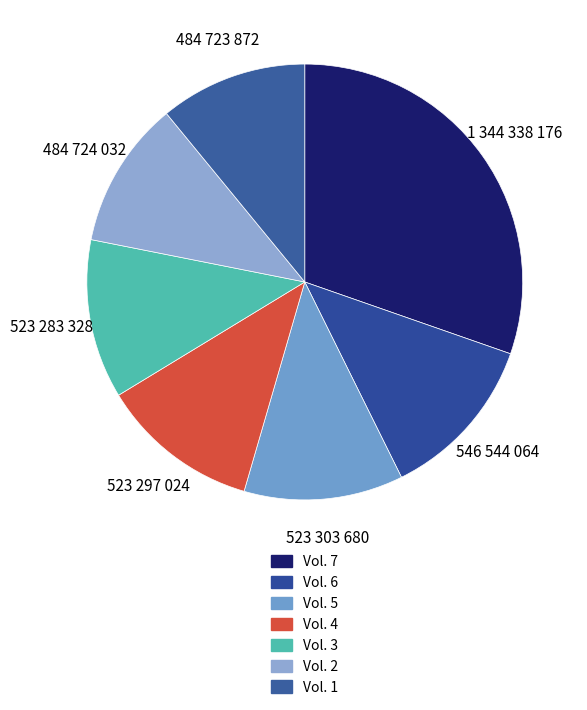

How many slices are in this pie chart?

7